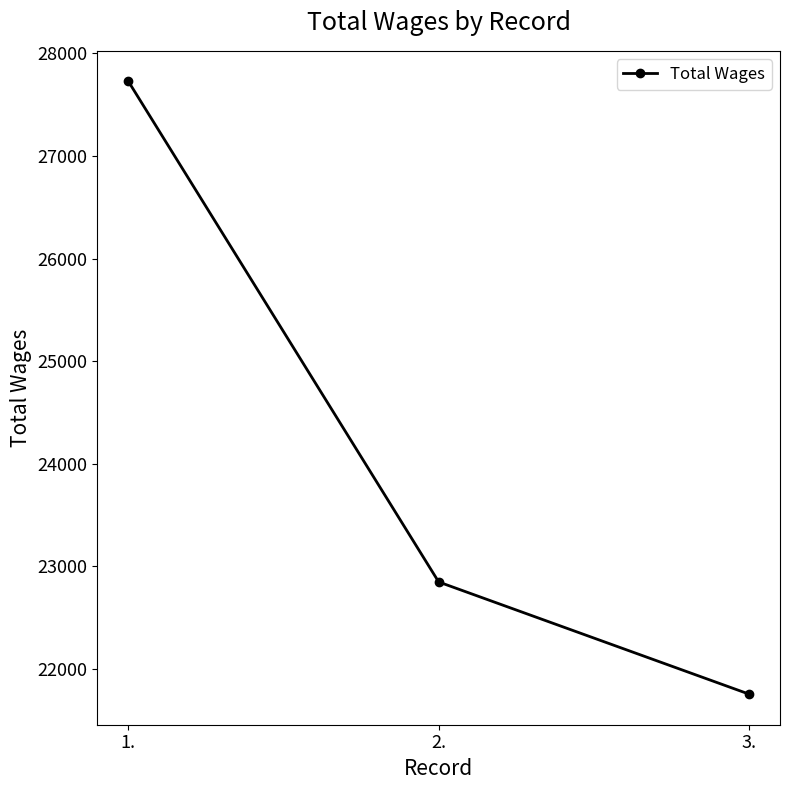

Rank the categories by value from lowest to highest.

3., 2., 1.